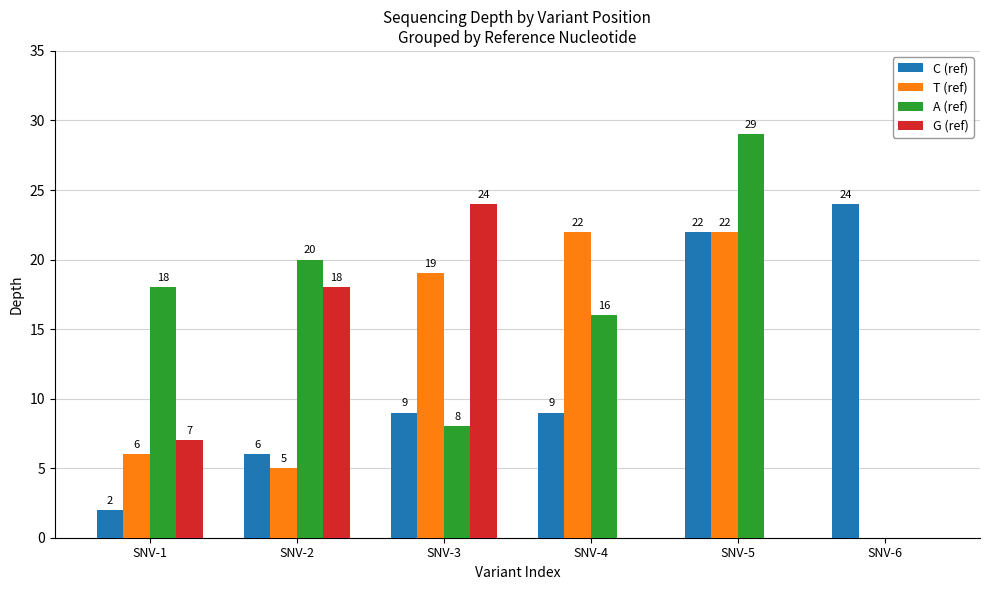

What is the sum of all A (ref) values?

91